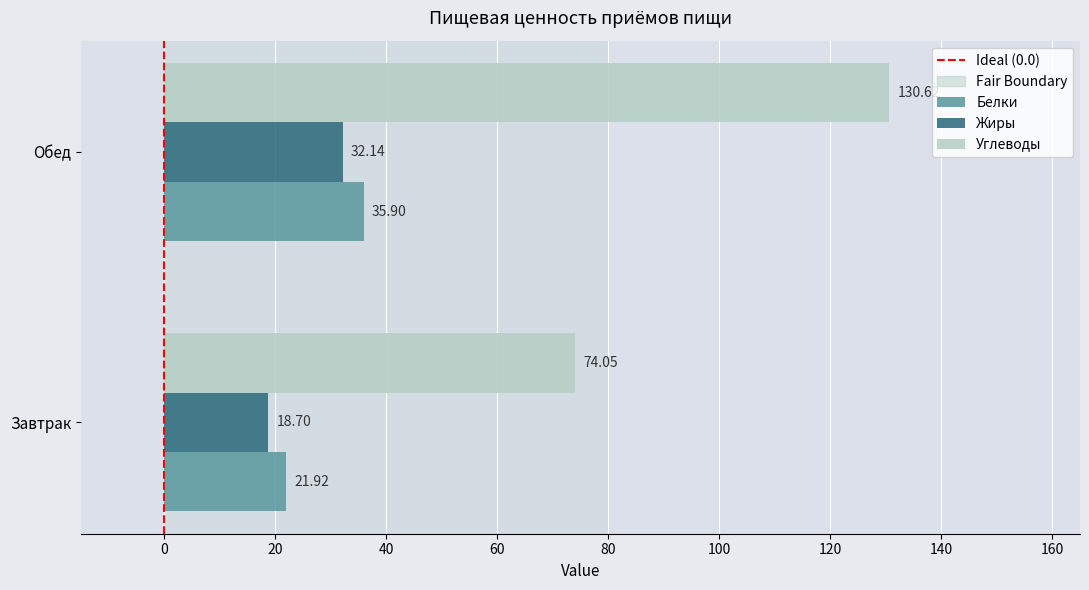

Between Завтрак and Обед, which series saw the biggest shift?

Углеводы